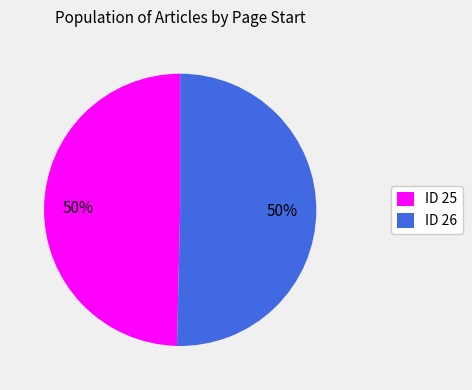

Do ID 26 and ID 25 together represent more than half of the pie?

Yes